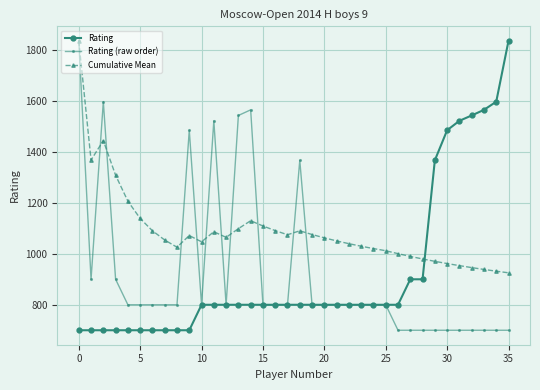

Which series has the largest total across all categories?

Cumulative Mean